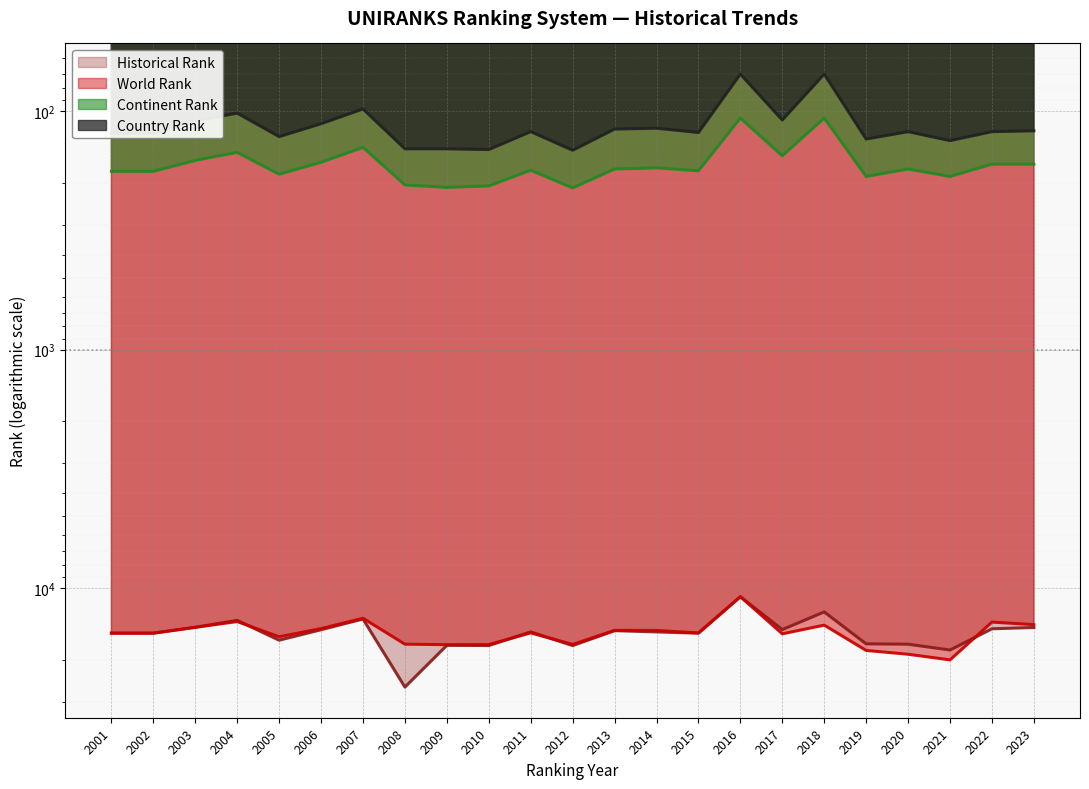

Between 2017 and 2015, which is larger?

2017